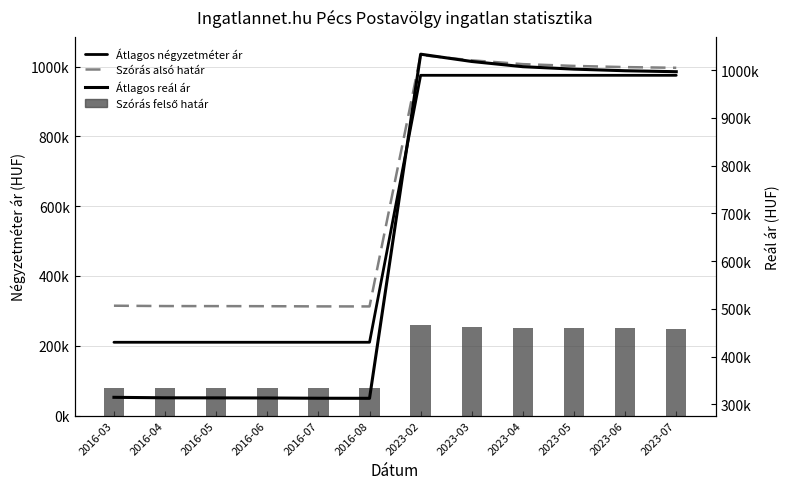

What is the spread (max minus min) of values at 2023-05?

751652.2